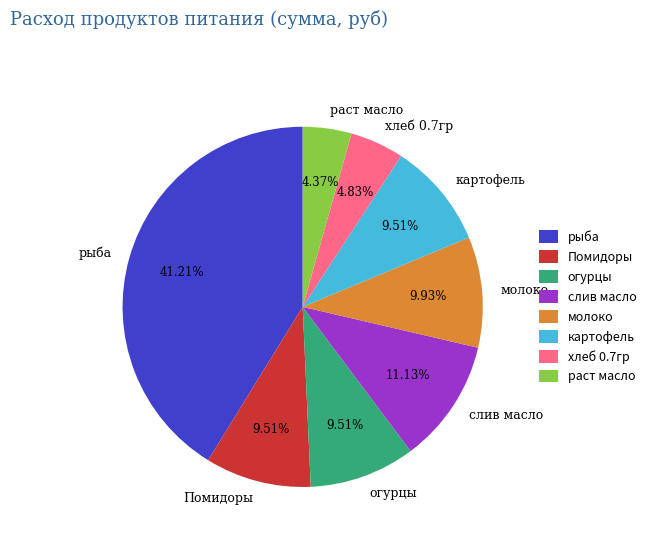

Which has a higher value, молоко or раст масло?

молоко